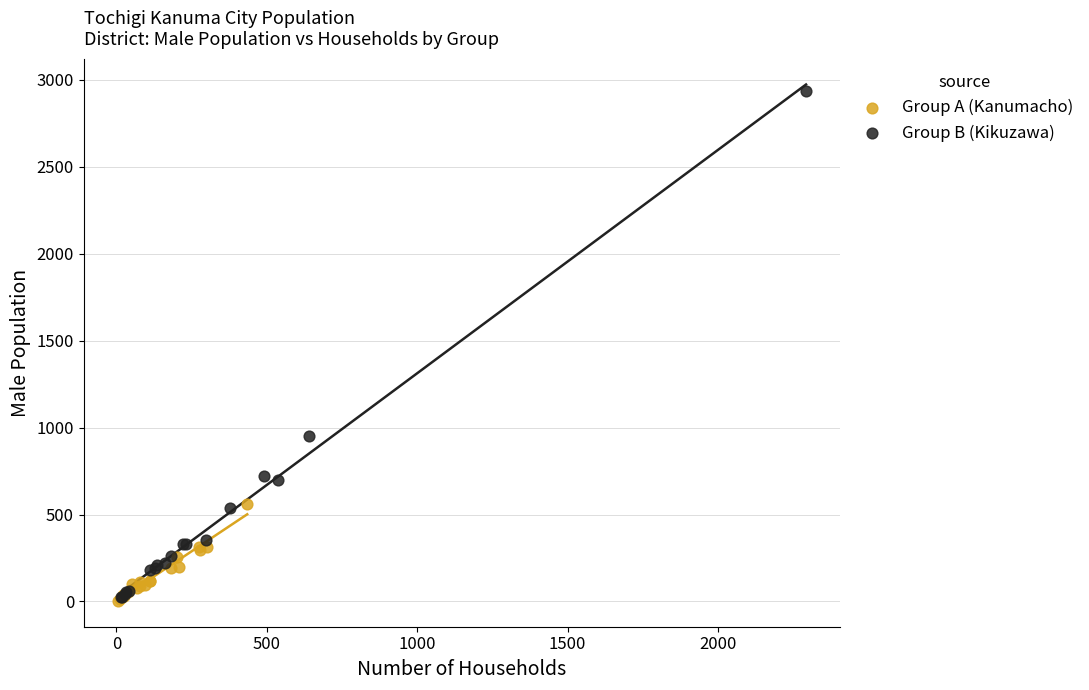

Which series has the largest Y range (max minus min)?

Group B (Kikuzawa)